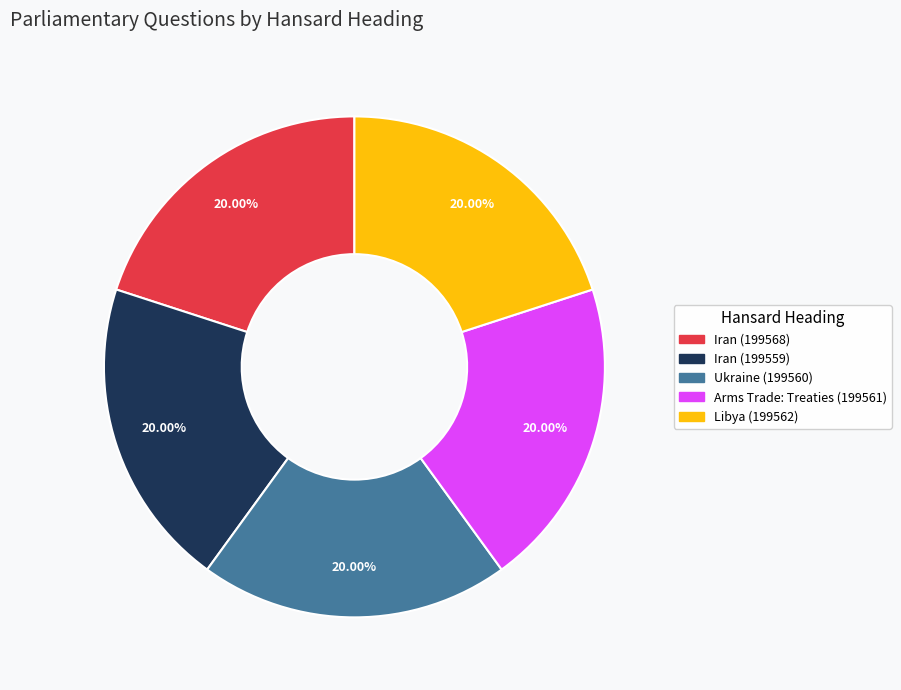

To the nearest percent, what percentage of the pie is Iran (199568)?

20%